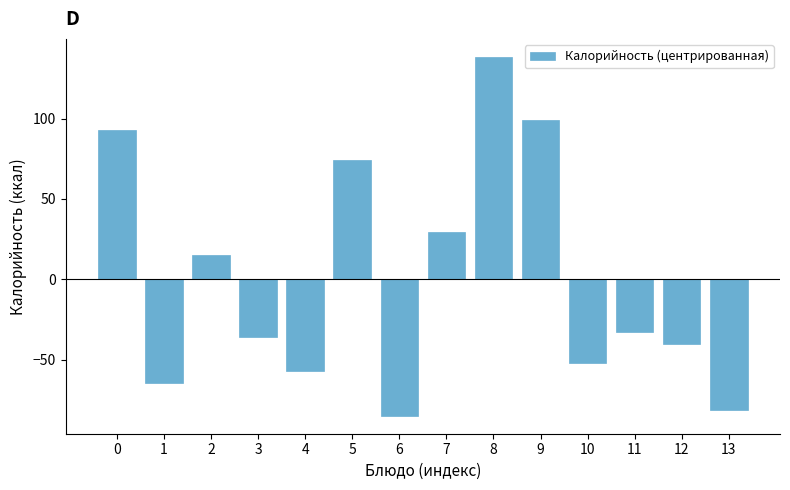

Reading left to right, what are all the values shown in this chart?

0=92.7	1=-64.6	2=15.4	3=-36.0	4=-57.0	5=74.2	6=-84.8	7=29.5	8=138.3	9=98.8	10=-52.2	11=-32.9	12=-40.4	13=-81.1